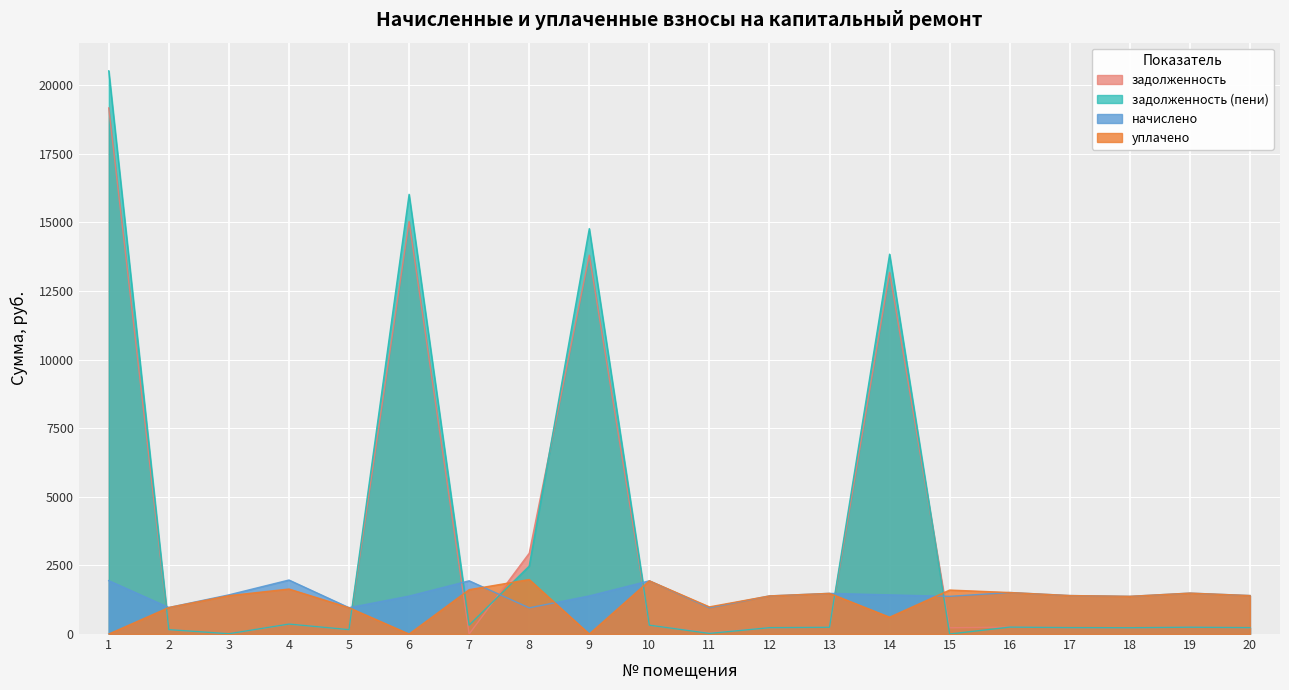

How many data points does each series have?

20